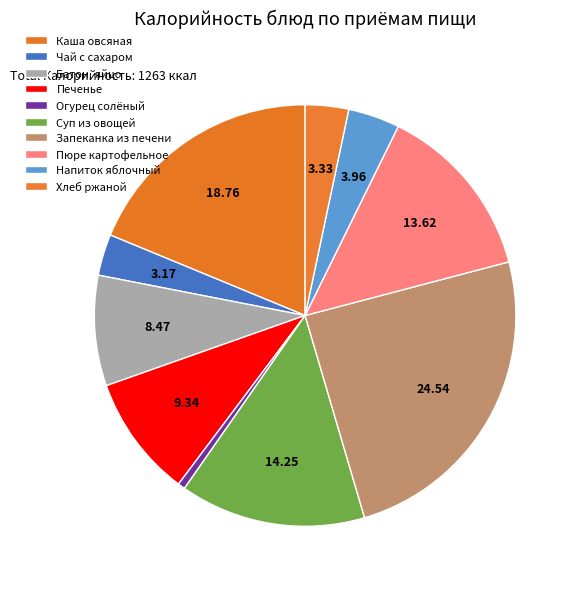

Which has a higher value, Каша овсяная or Чай с сахаром?

Каша овсяная